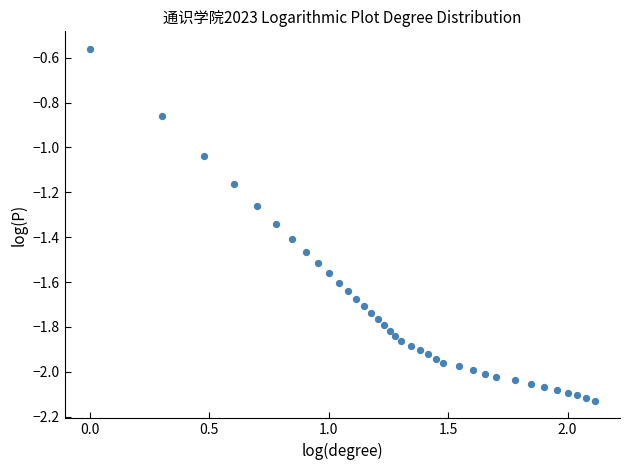

What is the range of X values (max minus min)?

2.1